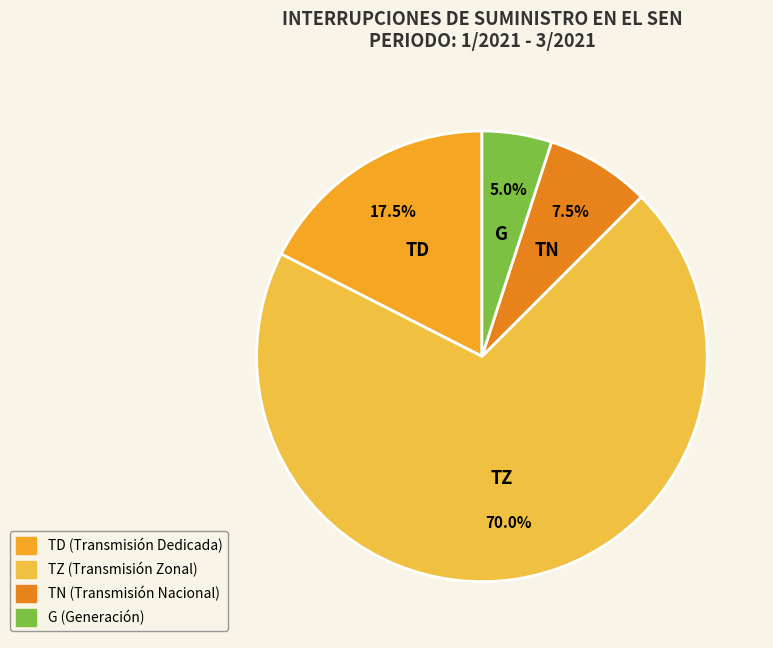

Which category has the smallest portion of the pie?

G